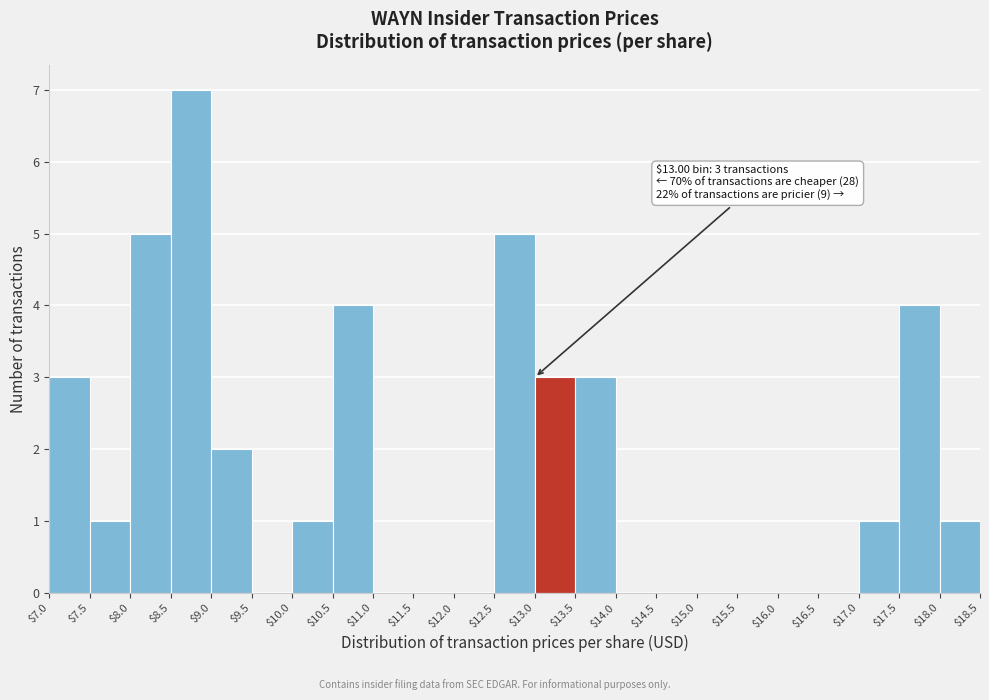

Which range on the x-axis has the tallest bar?

$8.5 to $9.0